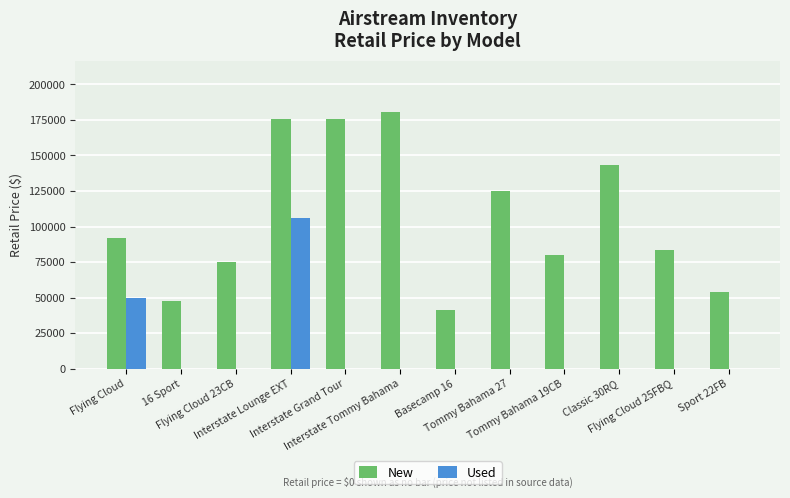

Reading left to right, what are all the values shown in this chart?

New: 91909	47909	74909	175972	175972	180541	41384	125159	79734	143434	83684	54234
Used: 49995	0	0	106200	0	0	0	0	0	0	0	0